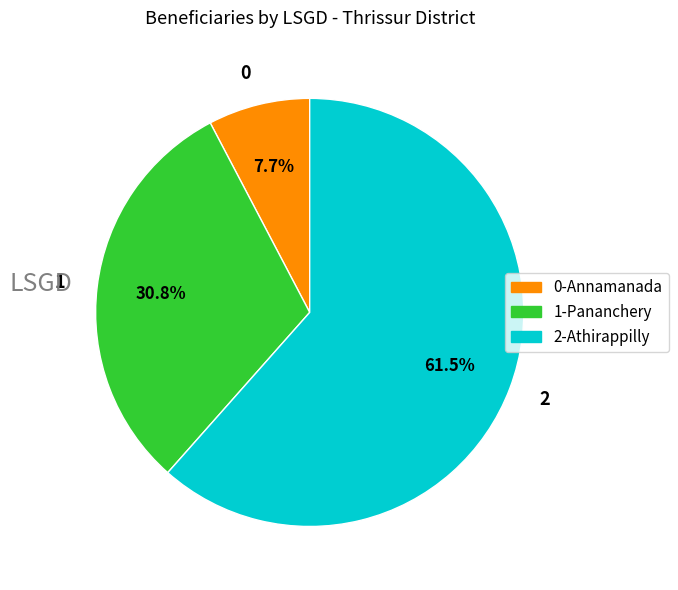

What is the total percentage of 1 and 0?

38.5%